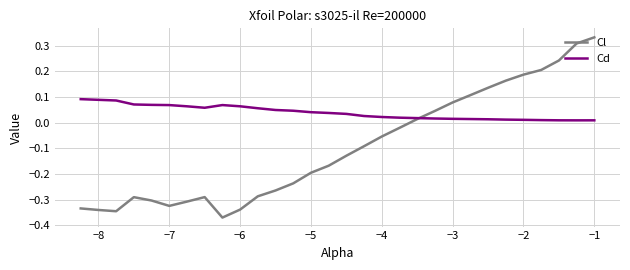

List the series in order of their peak value, lowest first.

Cd, Cl